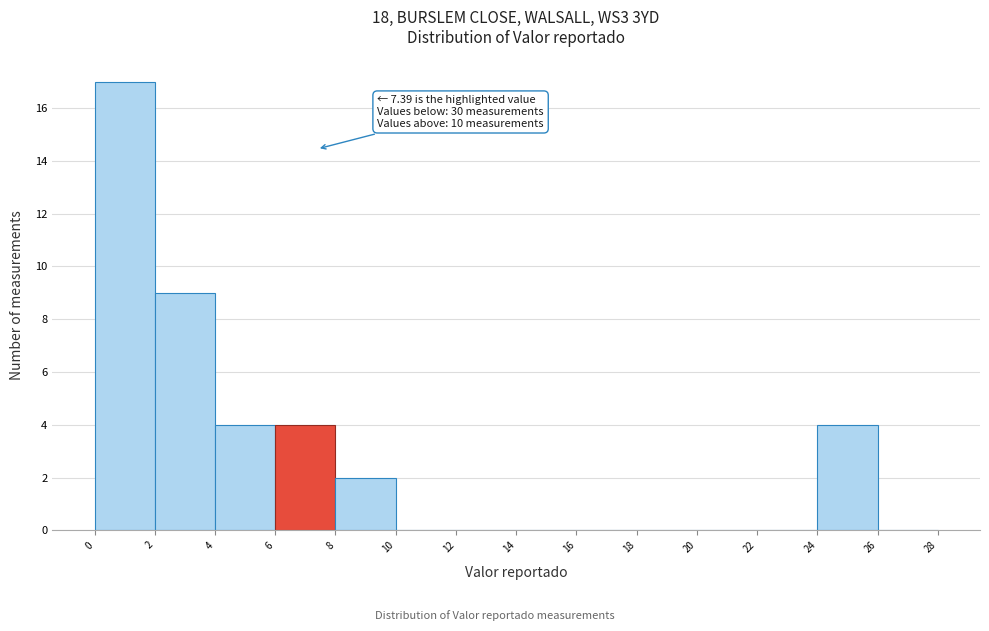

Which range on the x-axis has the tallest bar?

0 to 2